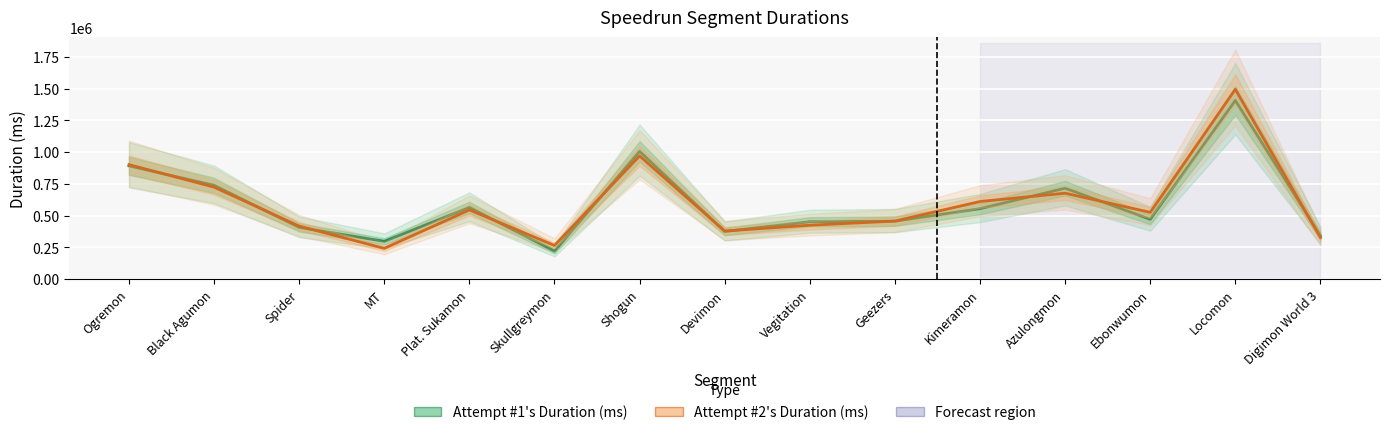

How many lines are shown in the chart?

2